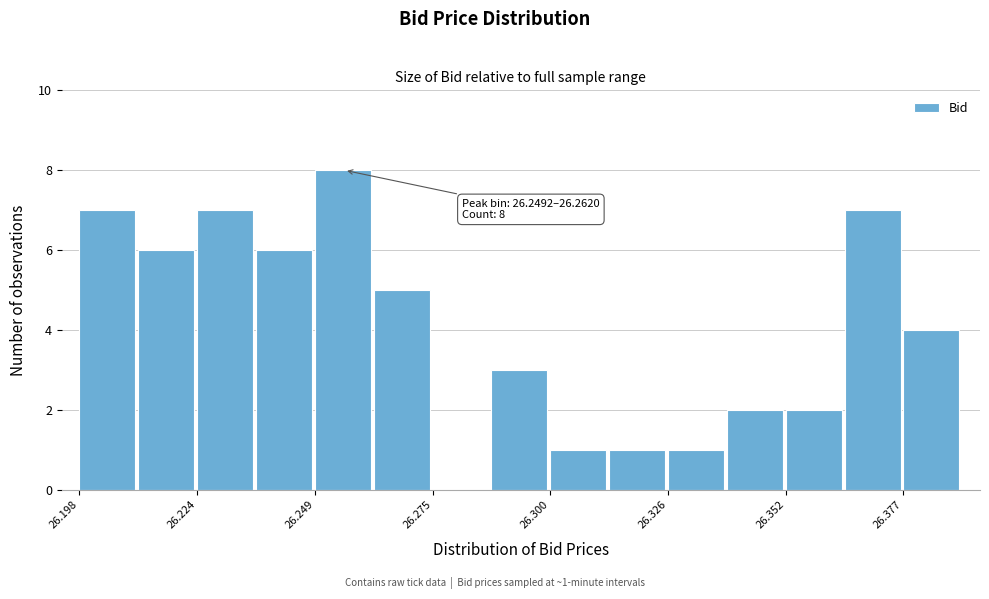

Read against the x-axis, roughly where is the centre of the tallest bar?

26.255